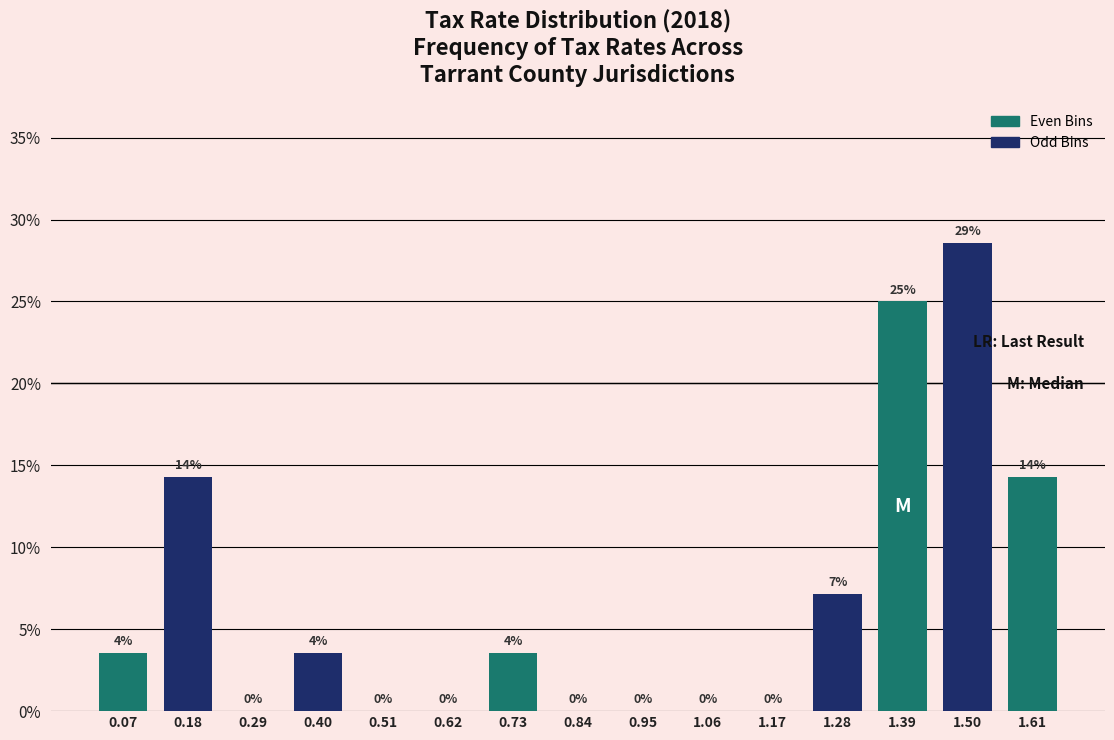

Which has a higher value, 0.29 or 1.28?

1.28